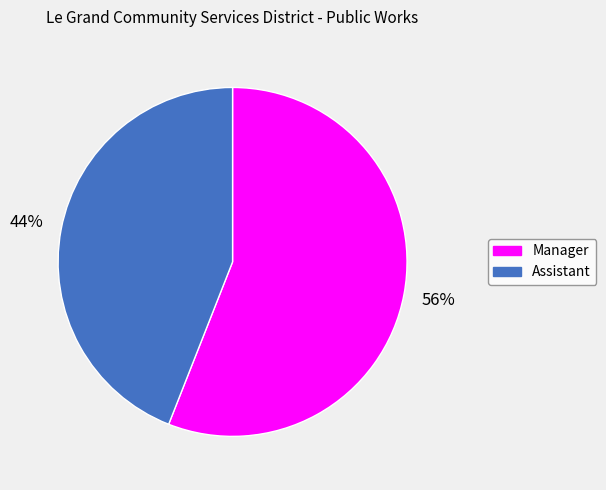

Approximately how many times larger is the value at Manager compared to Assistant?

1.3